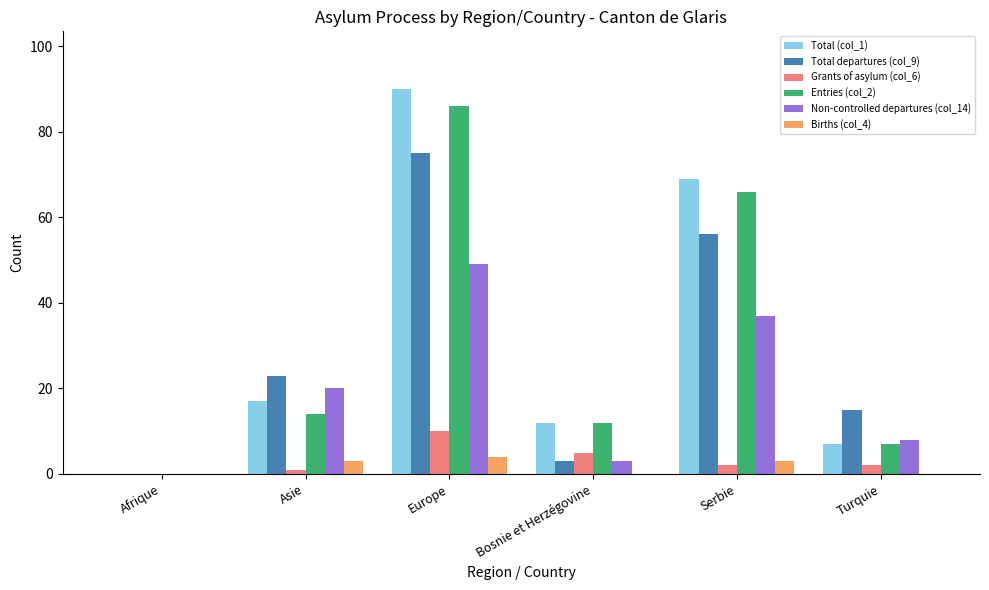

Between Europe and Bosnie et Herzégovine, which series saw the biggest shift?

Total (col_1)